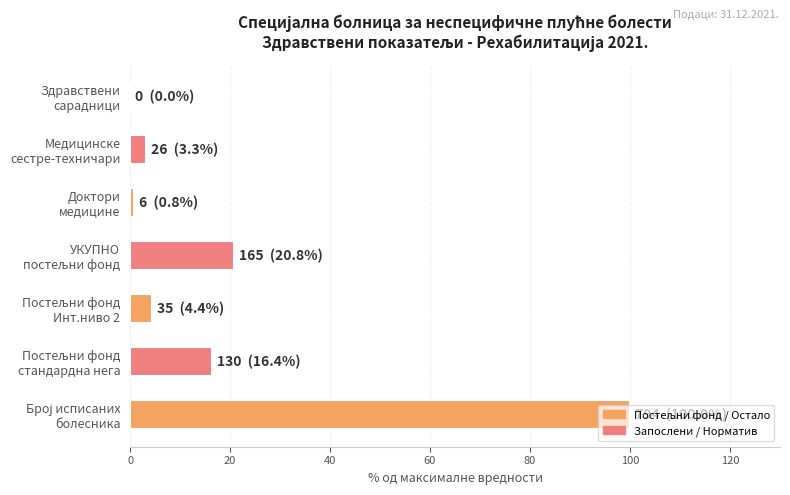

What is the sum of all values?

145.6